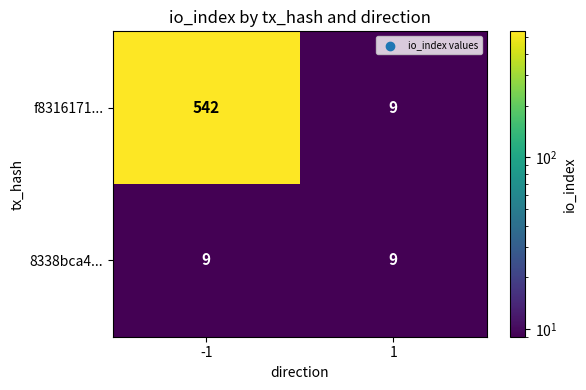

Is it true that f8316171... equals 9 at 1?

True